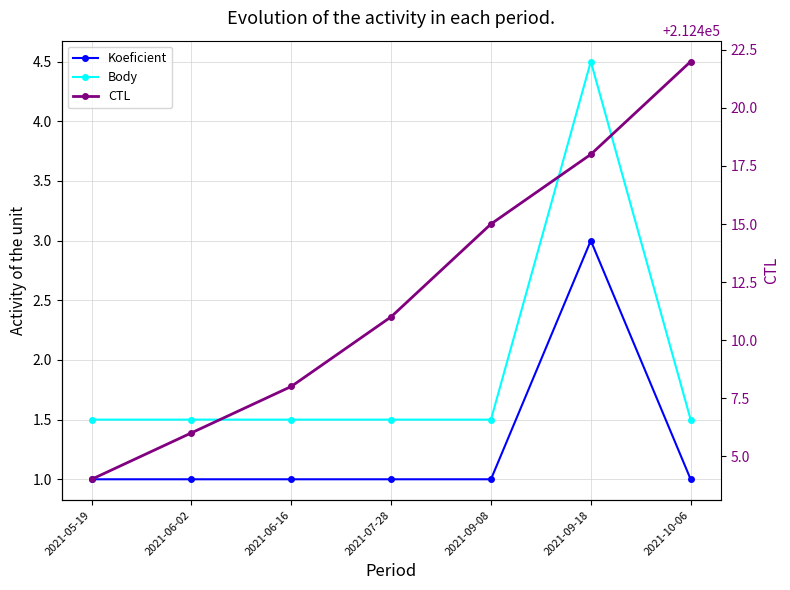

Rank the categories by Body value from highest to lowest.

2021-09-18, 2021-05-19, 2021-06-02, 2021-06-16, 2021-07-28, 2021-09-08, 2021-10-06